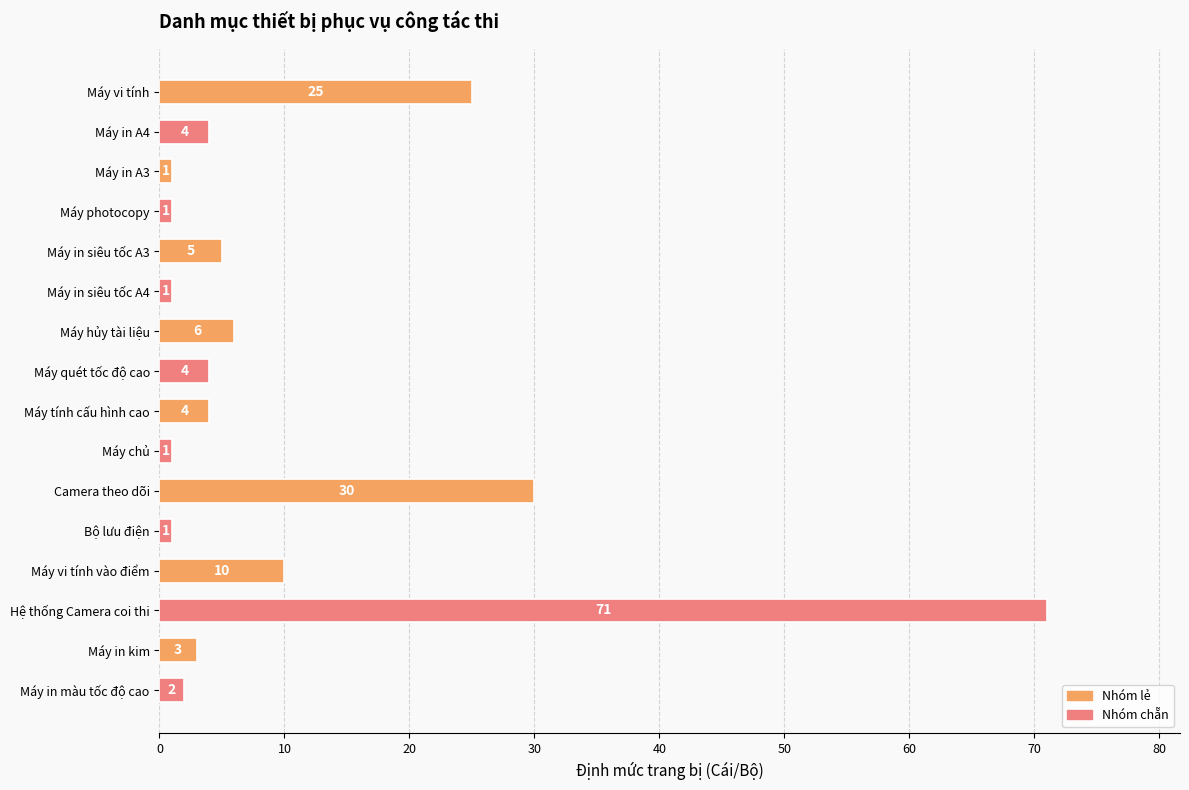

Reading top to bottom, transcribe all the data shown in this chart.

Máy vi tính=25	Máy in A4=4	Máy in A3=1	Máy photocopy=1	Máy in siêu tốc A3=5	Máy in siêu tốc A4=1	Máy hủy tài liệu=6	Máy quét tốc độ cao=4	Máy tính cấu hình cao=4	Máy chủ=1	Camera theo dõi=30	Bộ lưu điện=1	Máy vi tính vào điểm=10	Hệ thống Camera coi thi=71	Máy in kim=3	Máy in màu tốc độ cao=2